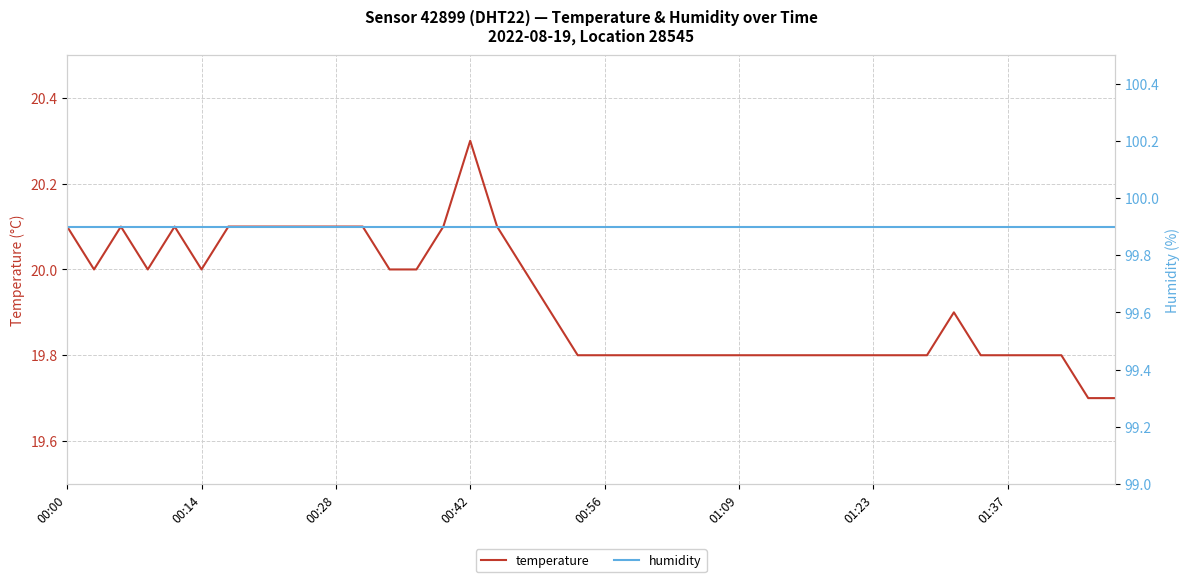

The value of temperature at 01:37 is 19.8. True or false?

True